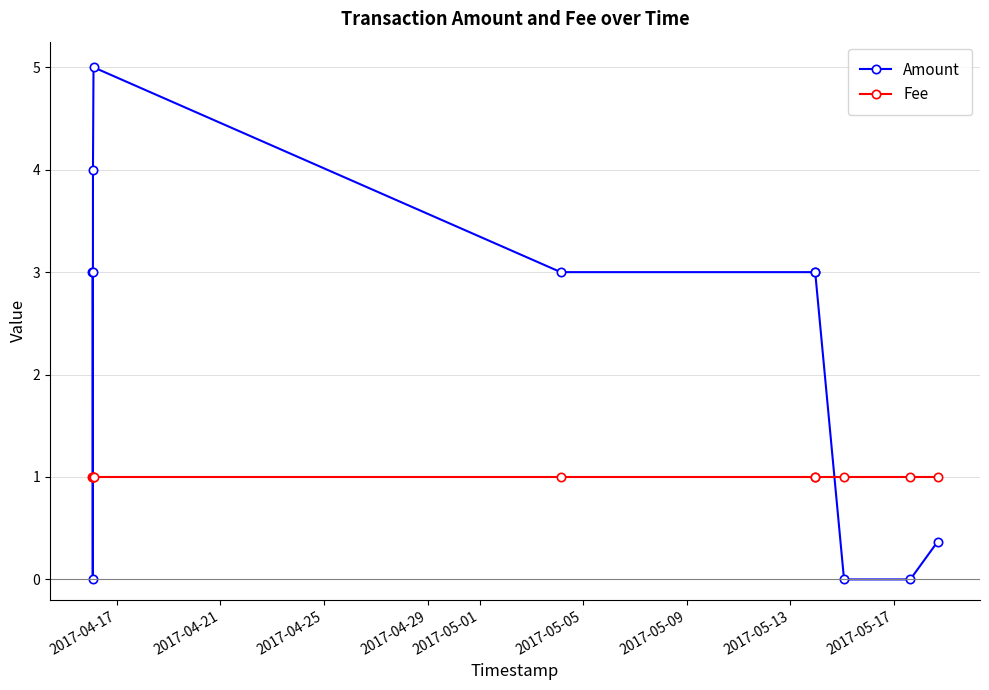

Reading left to right, list all the values displayed in this chart.

Amount: 3.0	3.0	0.0	4.0	5.0	3.0	3.0	3.0	0.0	0.0	0.4
Fee: 1.0	1.0	1.0	1.0	1.0	1.0	1.0	1.0	1.0	1.0	1.0